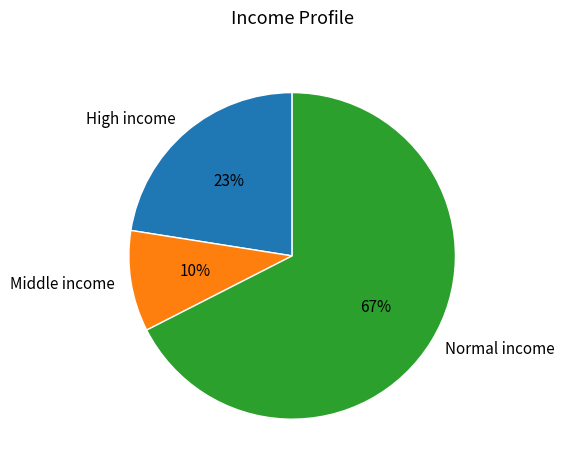

To the nearest percent, what portion does Normal income represent?

67%